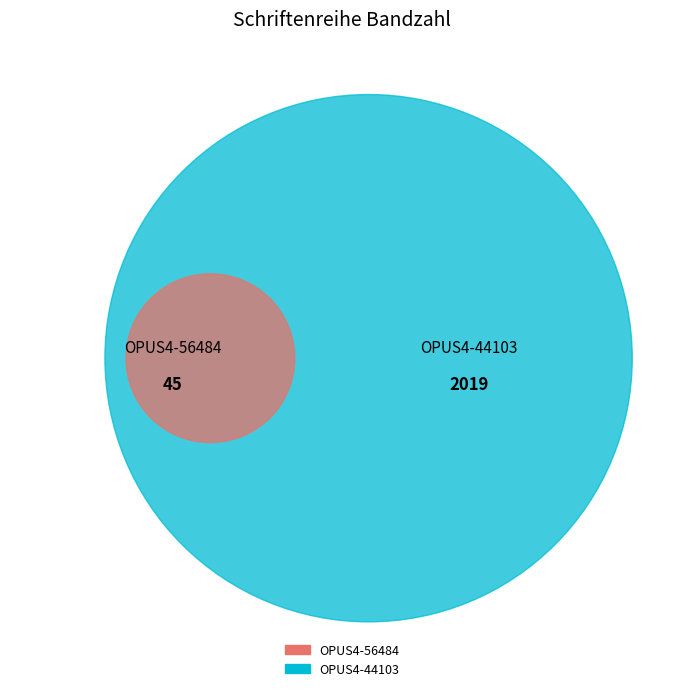

Is it true that OPUS4-44103 is 99% of the pie?

False